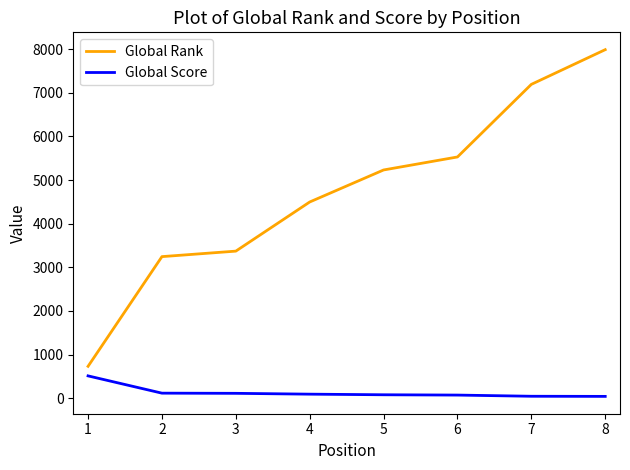

List the series in order of their peak value, lowest first.

Global Score, Global Rank